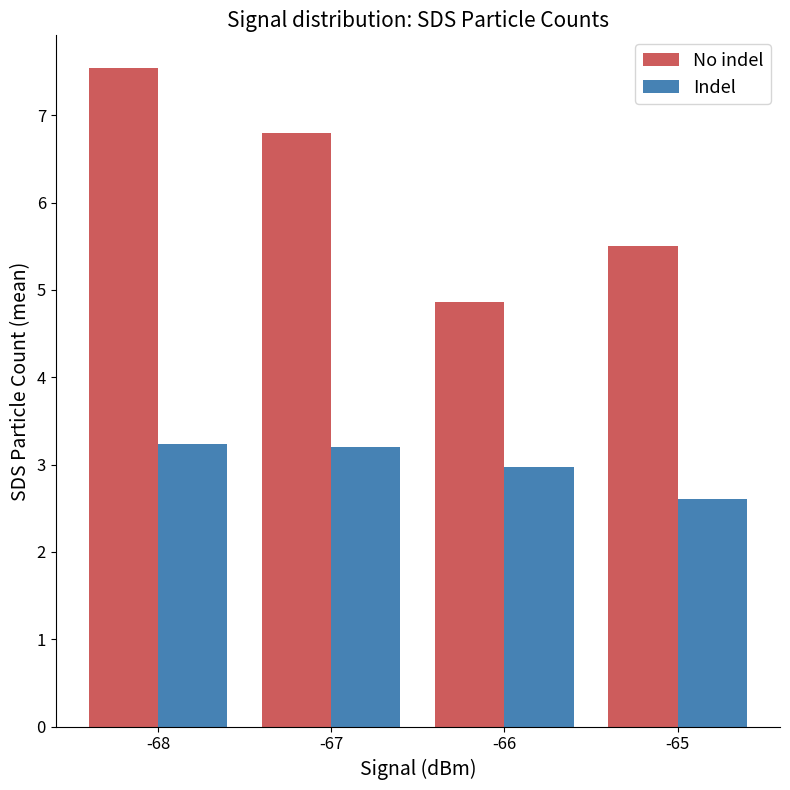

At how many categories does at least one series exceed 3?

4